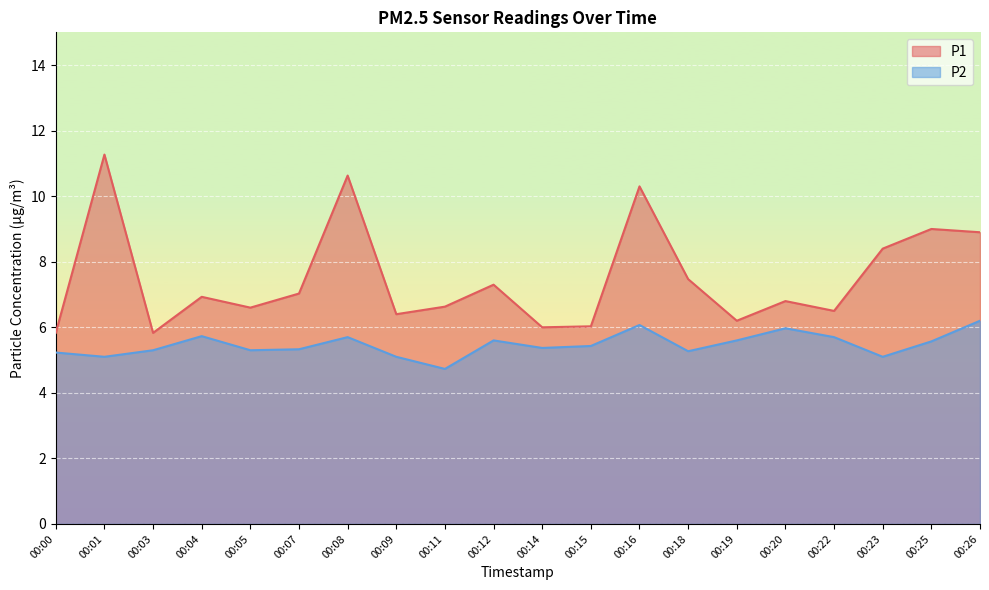

Reading left to right, extract all data points from this chart.

P1: 00:00=5.8	00:01=11.3	00:03=5.8	00:04=6.9	00:05=6.6	00:07=7.0	00:08=10.6	00:09=6.4	00:11=6.6	00:12=7.3	00:14=6.0	00:15=6.0	00:16=10.3	00:18=7.5	00:19=6.2	00:20=6.8	00:22=6.5	00:23=8.4	00:25=9.0	00:26=8.9
P2: 00:00=5.2	00:01=5.1	00:03=5.3	00:04=5.7	00:05=5.3	00:07=5.3	00:08=5.7	00:09=5.1	00:11=4.7	00:12=5.6	00:14=5.4	00:15=5.4	00:16=6.1	00:18=5.3	00:19=5.6	00:20=6.0	00:22=5.7	00:23=5.1	00:25=5.6	00:26=6.2